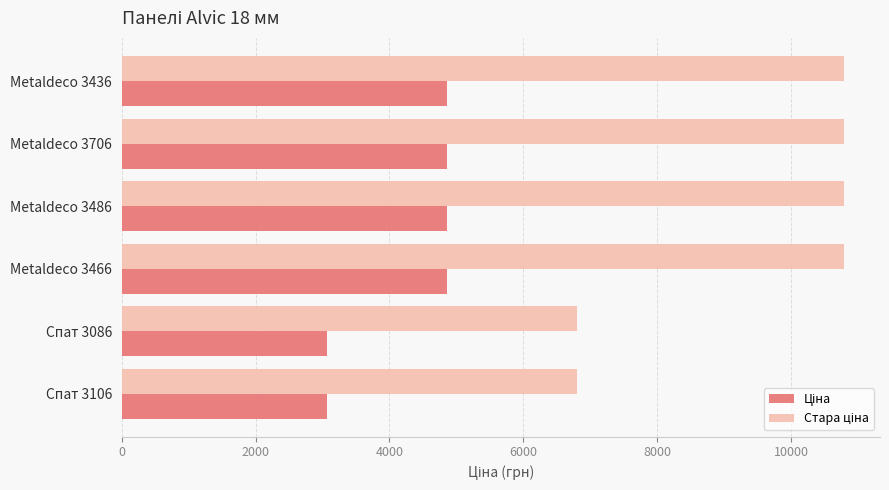

At how many categories does at least one series exceed 8254?

4